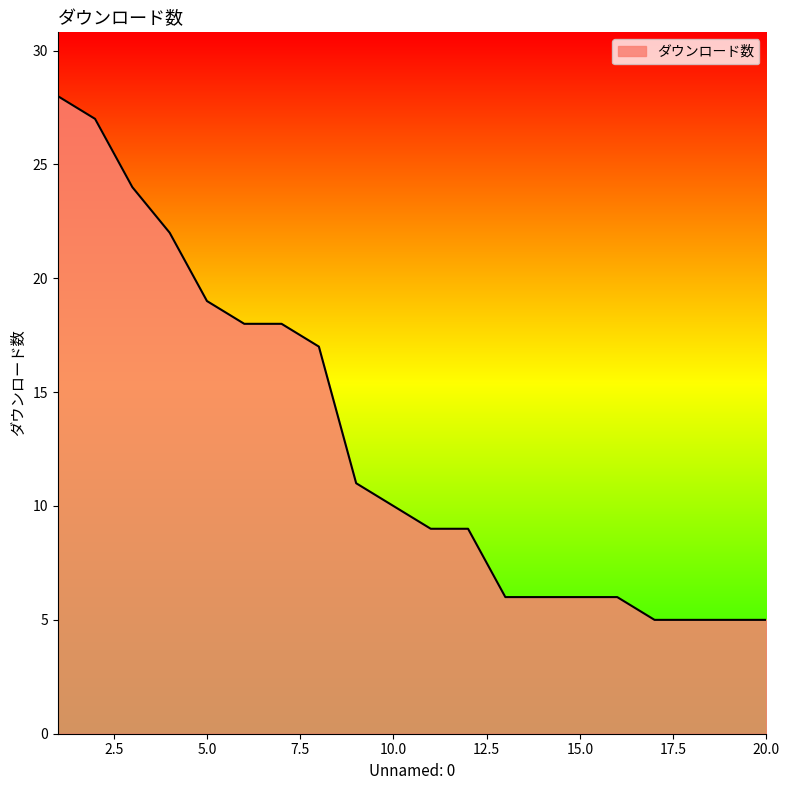

What is the greatest value displayed?

28